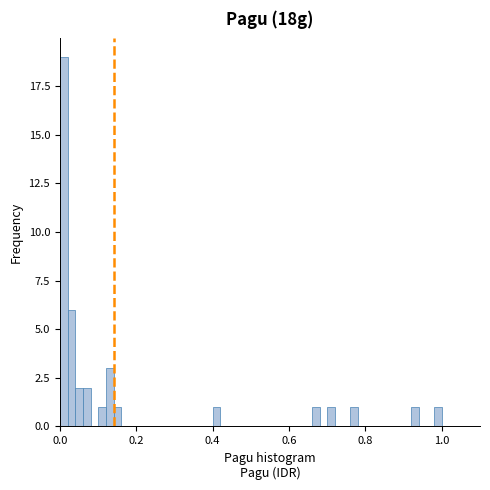

Read against the x-axis, roughly where is the centre of the tallest bar?

0.02